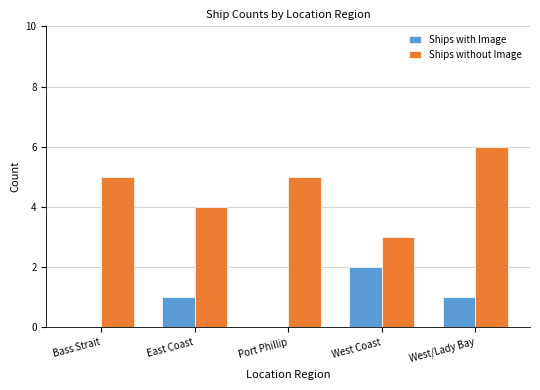

Is it true that Ships with Image equals 2 at West Coast?

True